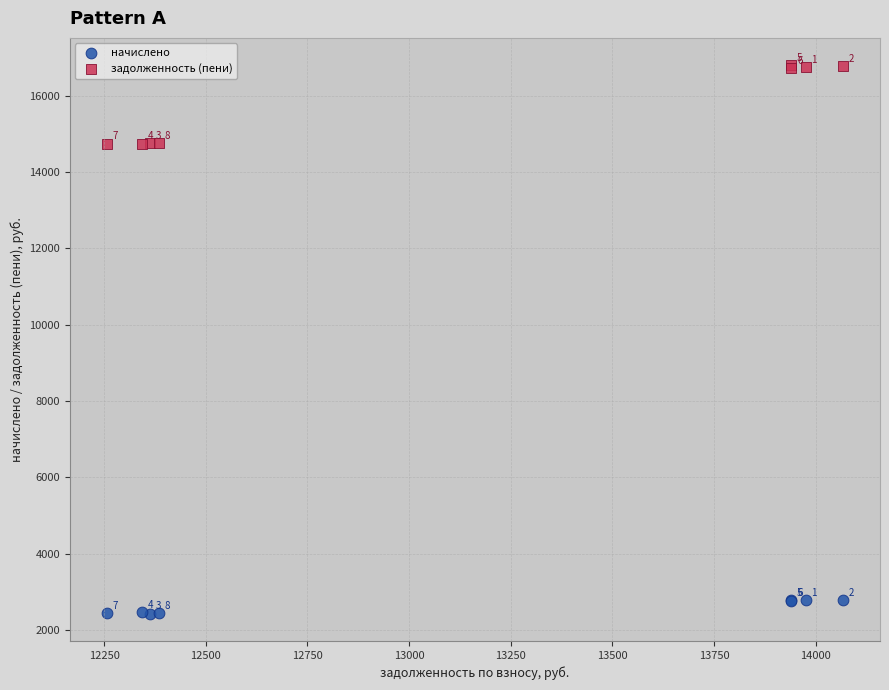

Which series reaches the maximum Y coordinate?

задолженность (пени)